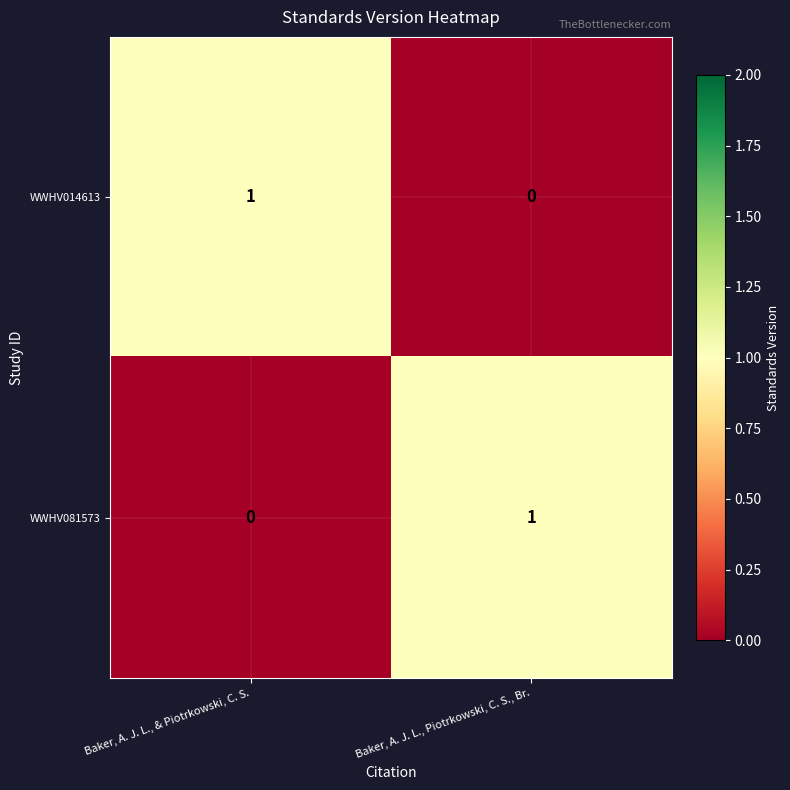

Is the value of WWHV014613 at Baker, A. J. L., & Piotrkowski, C. S. greater than the value of WWHV081573 at Baker, A. J. L., & Piotrkowski, C. S.?

Yes